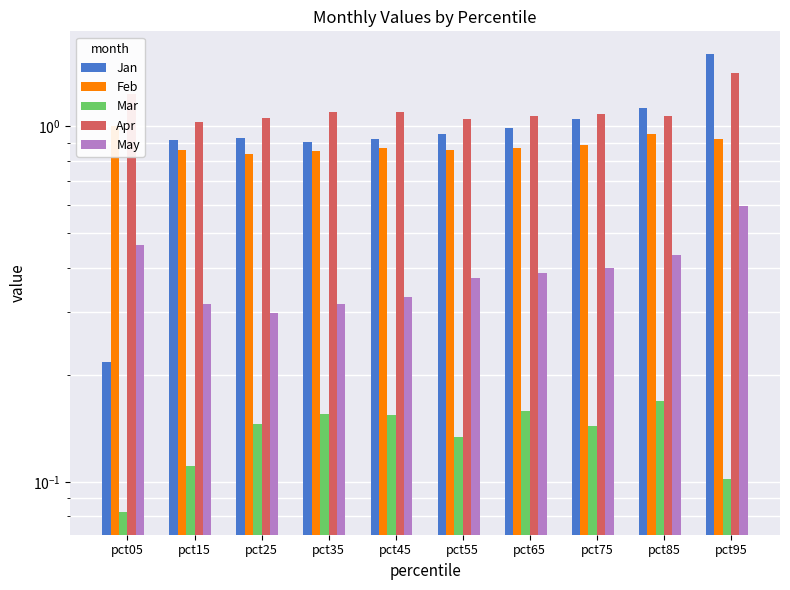

Between pct05 and pct15, which series saw the biggest shift?

Jan